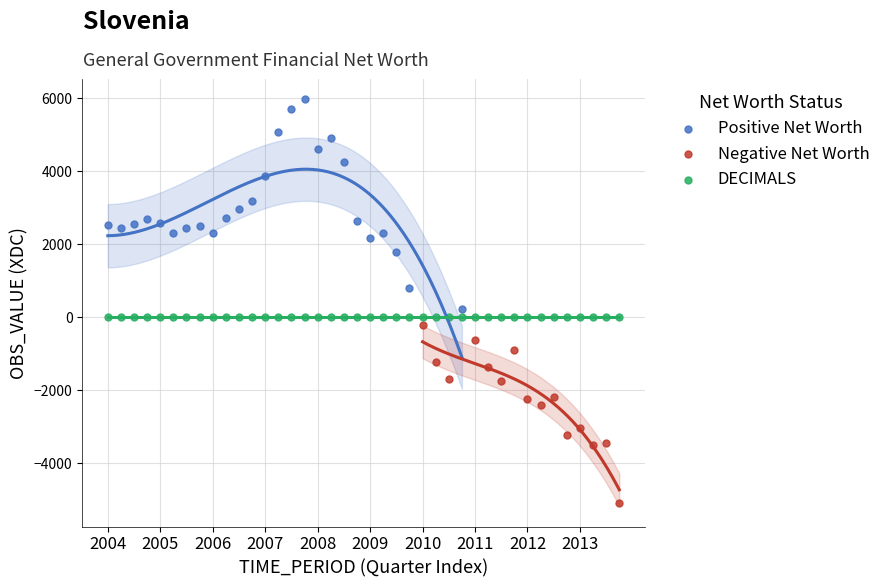

Which series reaches the minimum Y coordinate?

Negative Net Worth